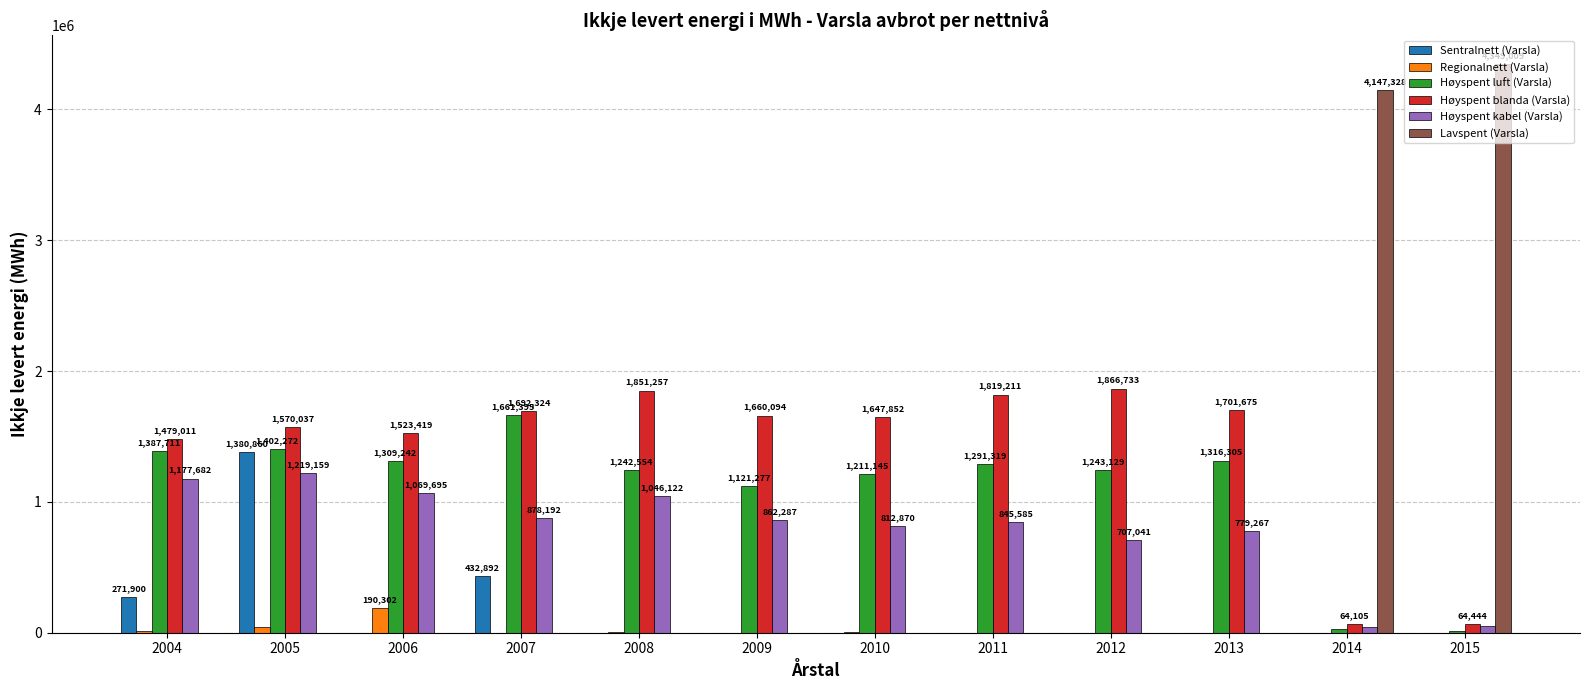

The value of Høyspent luft (Varsla) at 2007 is 1661395.0. True or false?

True